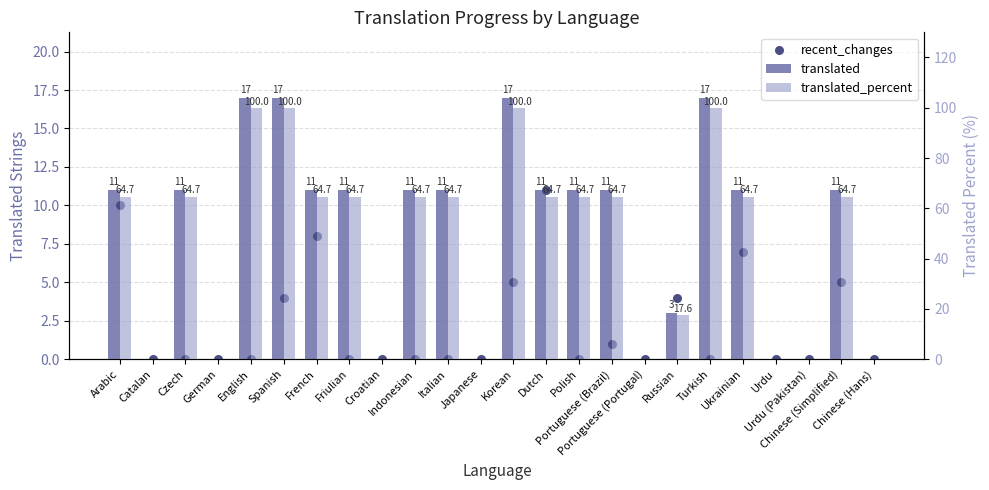

Is the value of translated_percent at Urdu greater than the value of recent_changes at Urdu?

No